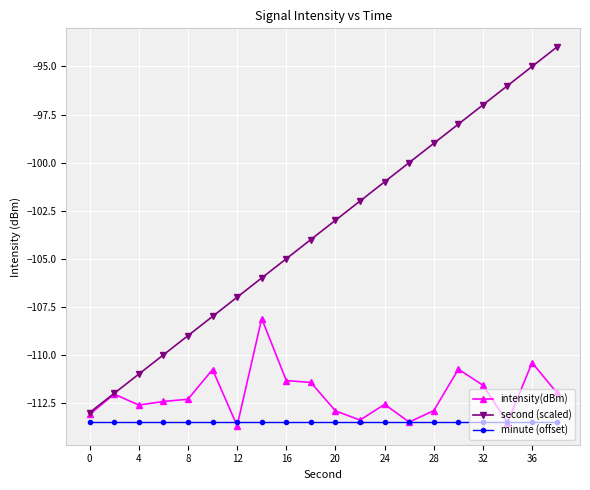

True or false: minute (offset) and second (scaled) cross at least once.

False